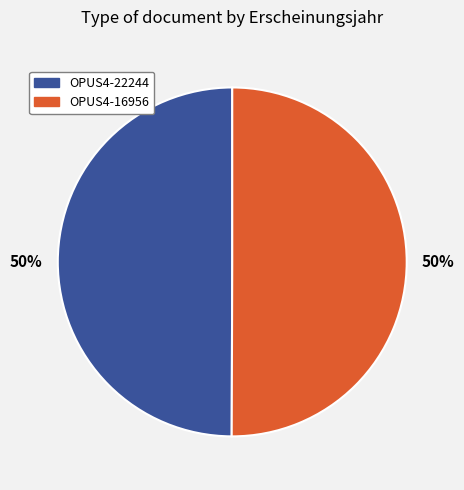

What is the ratio of the value at OPUS4-22244 to the value at OPUS4-16956?

1.0